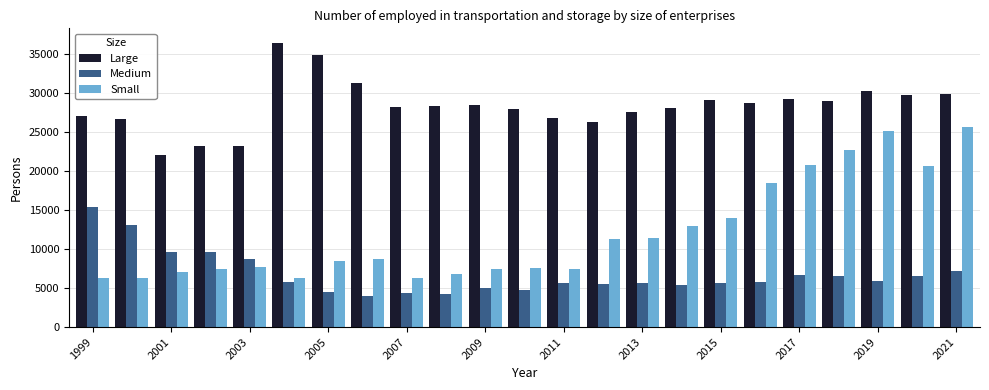

What is the smallest value displayed?

3990